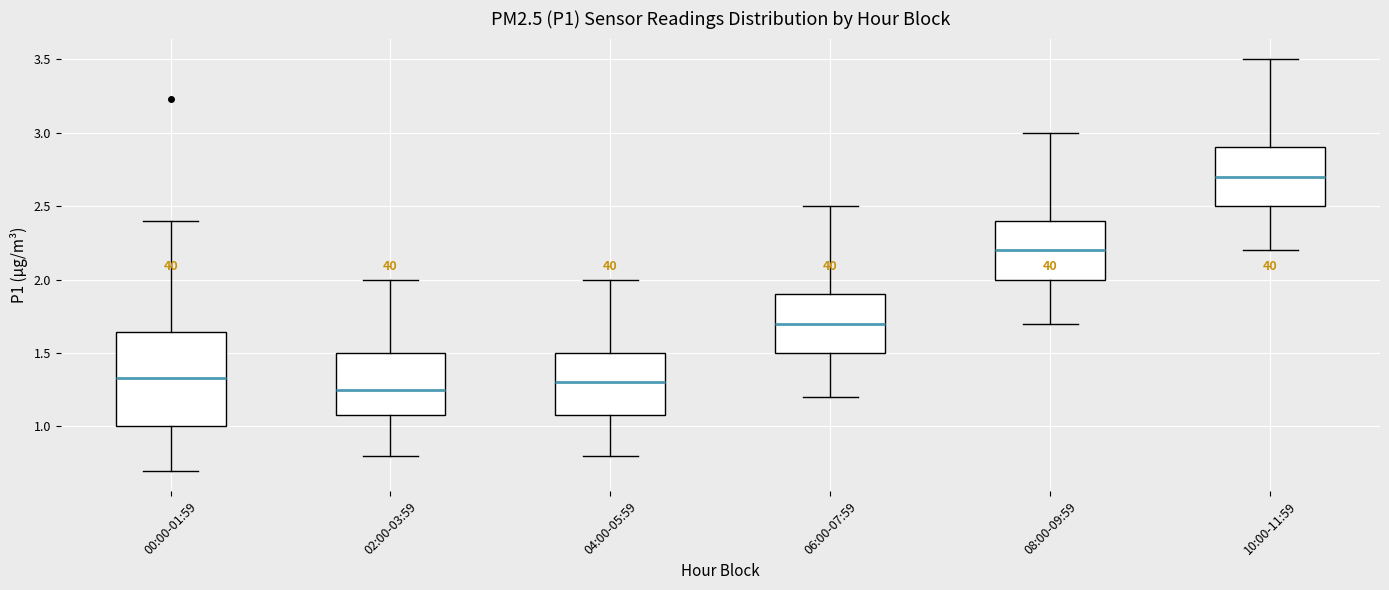

Where does the median line of the box for 04:00-05:59 sit on the y-axis? The values are not printed on the chart, so give them approximately, as read against the axis.

1.30